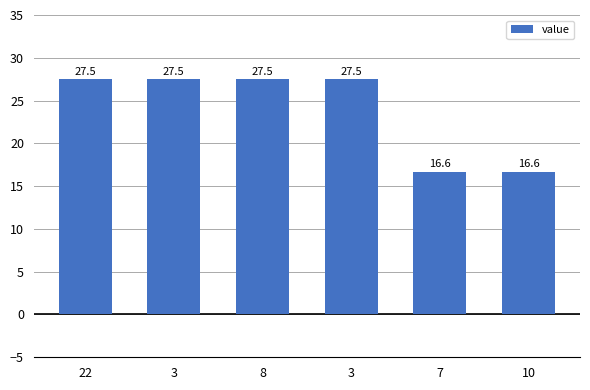

At which label is the value closest to 22?

7